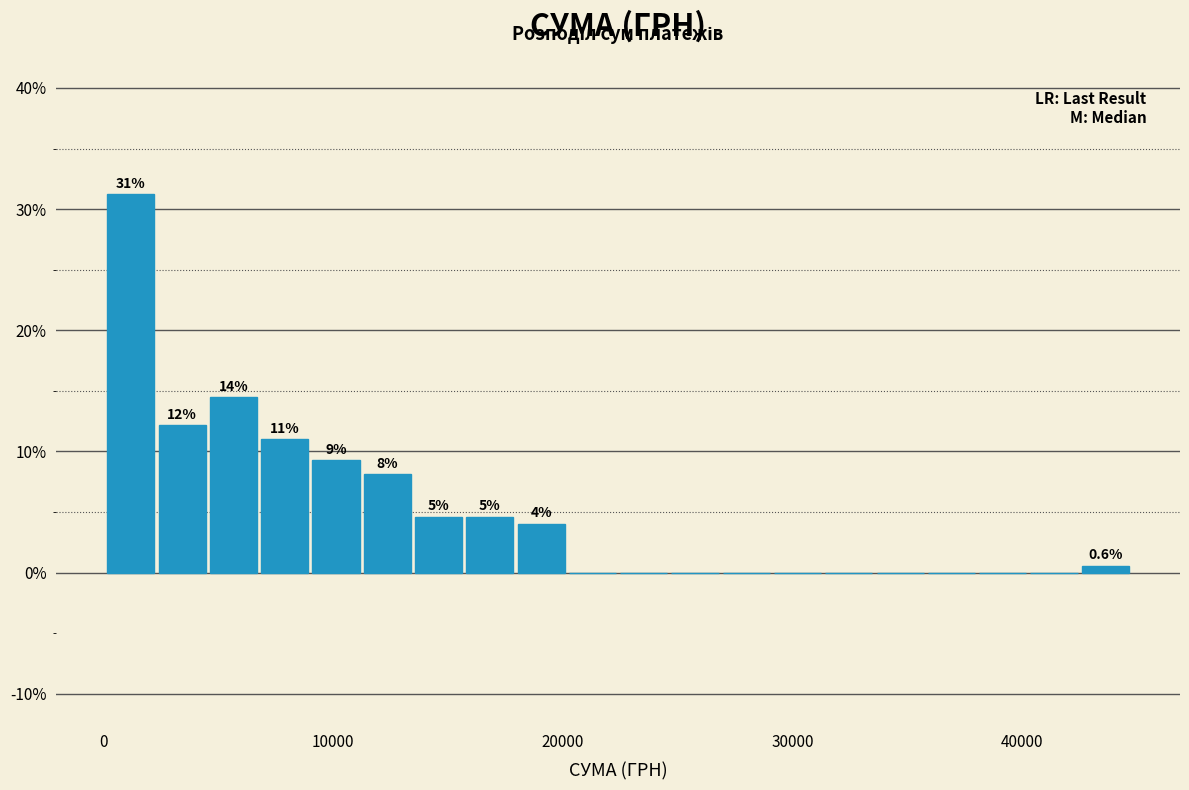

Around what value on the x-axis is the tallest bar? Give the approximate position of its centre, as read against the axis.

1000